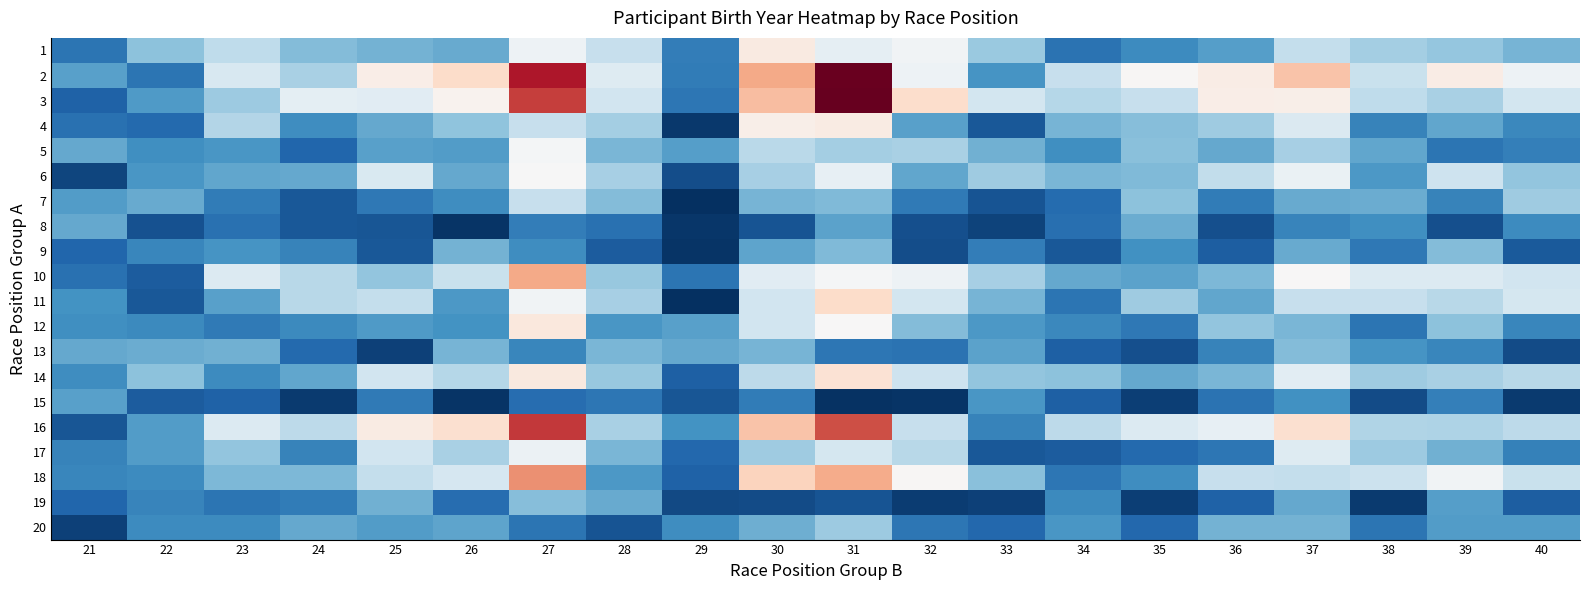

Reading right to left, list all the values displayed in this chart.

1: 40=0.3	39=0.3	38=0.3	37=0.4	36=0.2	35=0.2	34=0.1	33=0.3	32=0.5	31=0.5	30=0.5	29=0.2	28=0.4	27=0.5	26=0.2	25=0.3	24=0.3	23=0.4	22=0.3	21=0.1
2: 40=0.5	39=0.5	38=0.4	37=0.6	36=0.5	35=0.5	34=0.4	33=0.2	32=0.5	31=1.0	30=0.7	29=0.2	28=0.4	27=0.9	26=0.6	25=0.5	24=0.3	23=0.4	22=0.1	21=0.2
3: 40=0.4	39=0.3	38=0.4	37=0.5	36=0.5	35=0.4	34=0.4	33=0.4	32=0.6	31=1.0	30=0.7	29=0.1	28=0.4	27=0.8	26=0.5	25=0.4	24=0.5	23=0.3	22=0.2	21=0.1
4: 40=0.2	39=0.2	38=0.2	37=0.4	36=0.3	35=0.3	34=0.3	33=0.1	32=0.2	31=0.5	30=0.5	29=0.0	28=0.3	27=0.4	26=0.3	25=0.2	24=0.2	23=0.4	22=0.1	21=0.1
5: 40=0.2	39=0.1	38=0.2	37=0.3	36=0.2	35=0.3	34=0.2	33=0.3	32=0.3	31=0.3	30=0.4	29=0.2	28=0.3	27=0.5	26=0.2	25=0.2	24=0.1	23=0.2	22=0.2	21=0.2
6: 40=0.3	39=0.4	38=0.2	37=0.5	36=0.4	35=0.3	34=0.3	33=0.3	32=0.2	31=0.5	30=0.3	29=0.1	28=0.3	27=0.5	26=0.2	25=0.4	24=0.2	23=0.2	22=0.2	21=0.0
7: 40=0.3	39=0.2	38=0.3	37=0.2	36=0.1	35=0.3	34=0.1	33=0.1	32=0.1	31=0.3	30=0.3	29=0.0	28=0.3	27=0.4	26=0.2	25=0.1	24=0.1	23=0.2	22=0.2	21=0.2
8: 40=0.2	39=0.1	38=0.2	37=0.2	36=0.1	35=0.3	34=0.1	33=0.0	32=0.1	31=0.2	30=0.1	29=0.0	28=0.1	27=0.2	26=0.0	25=0.1	24=0.1	23=0.1	22=0.1	21=0.2
9: 40=0.1	39=0.3	38=0.1	37=0.2	36=0.1	35=0.2	34=0.1	33=0.2	32=0.1	31=0.3	30=0.2	29=0.0	28=0.1	27=0.2	26=0.3	25=0.1	24=0.2	23=0.2	22=0.2	21=0.1
10: 40=0.4	39=0.4	38=0.4	37=0.5	36=0.3	35=0.2	34=0.2	33=0.3	32=0.5	31=0.5	30=0.4	29=0.1	28=0.3	27=0.7	26=0.4	25=0.3	24=0.4	23=0.4	22=0.1	21=0.1
11: 40=0.4	39=0.4	38=0.4	37=0.4	36=0.2	35=0.3	34=0.1	33=0.3	32=0.4	31=0.6	30=0.4	29=0.0	28=0.3	27=0.5	26=0.2	25=0.4	24=0.4	23=0.2	22=0.1	21=0.2
12: 40=0.2	39=0.3	38=0.1	37=0.3	36=0.3	35=0.1	34=0.2	33=0.2	32=0.3	31=0.5	30=0.4	29=0.2	28=0.2	27=0.6	26=0.2	25=0.2	24=0.2	23=0.1	22=0.2	21=0.2
13: 40=0.1	39=0.2	38=0.2	37=0.3	36=0.2	35=0.1	34=0.1	33=0.2	32=0.1	31=0.1	30=0.3	29=0.2	28=0.3	27=0.2	26=0.3	25=0.0	24=0.1	23=0.3	22=0.3	21=0.2
14: 40=0.4	39=0.3	38=0.3	37=0.4	36=0.3	35=0.2	34=0.3	33=0.3	32=0.4	31=0.6	30=0.4	29=0.1	28=0.3	27=0.5	26=0.4	25=0.4	24=0.2	23=0.2	22=0.3	21=0.2
15: 40=0.0	39=0.2	38=0.1	37=0.2	36=0.1	35=0.0	34=0.1	33=0.2	32=0.0	31=0.0	30=0.1	29=0.1	28=0.1	27=0.1	26=0.0	25=0.1	24=0.0	23=0.1	22=0.1	21=0.2
16: 40=0.4	39=0.3	38=0.4	37=0.6	36=0.5	35=0.4	34=0.4	33=0.2	32=0.4	31=0.8	30=0.6	29=0.2	28=0.3	27=0.9	26=0.6	25=0.5	24=0.4	23=0.4	22=0.2	21=0.1
17: 40=0.2	39=0.3	38=0.3	37=0.4	36=0.1	35=0.1	34=0.1	33=0.1	32=0.4	31=0.4	30=0.3	29=0.1	28=0.3	27=0.5	26=0.3	25=0.4	24=0.2	23=0.3	22=0.2	21=0.2
18: 40=0.4	39=0.5	38=0.4	37=0.4	36=0.4	35=0.2	34=0.1	33=0.3	32=0.5	31=0.7	30=0.6	29=0.1	28=0.2	27=0.7	26=0.4	25=0.4	24=0.3	23=0.3	22=0.2	21=0.2
19: 40=0.1	39=0.2	38=0.0	37=0.2	36=0.1	35=0.0	34=0.2	33=0.0	32=0.0	31=0.1	30=0.1	29=0.0	28=0.2	27=0.3	26=0.1	25=0.3	24=0.2	23=0.1	22=0.2	21=0.1
20: 40=0.2	39=0.2	38=0.1	37=0.3	36=0.3	35=0.1	34=0.2	33=0.1	32=0.1	31=0.3	30=0.3	29=0.2	28=0.1	27=0.1	26=0.2	25=0.2	24=0.2	23=0.2	22=0.2	21=0.0